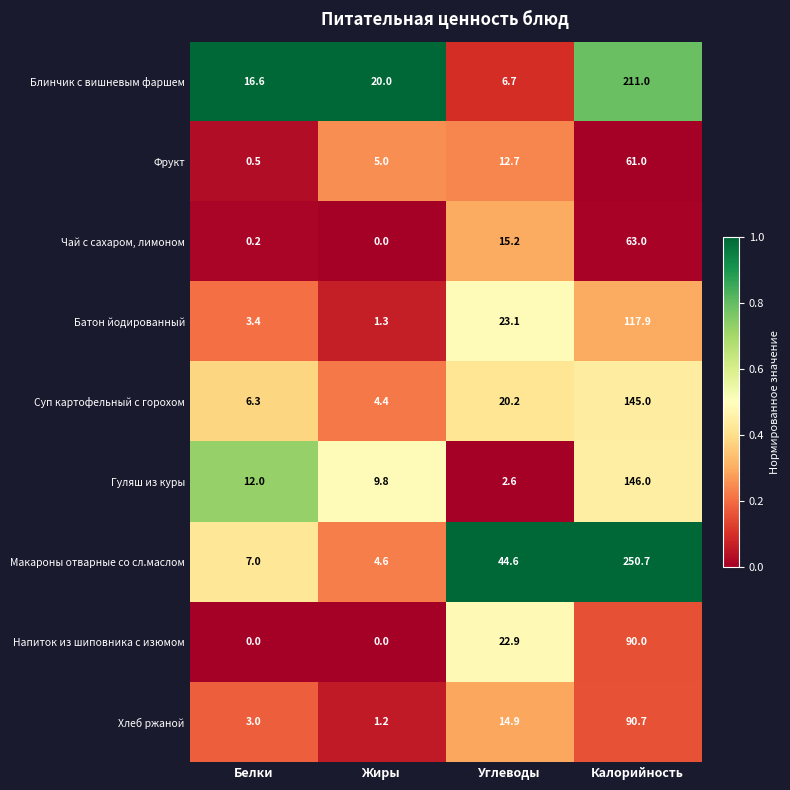

At which label does Макароны отварные со сл.маслом reach its minimum?

Жиры